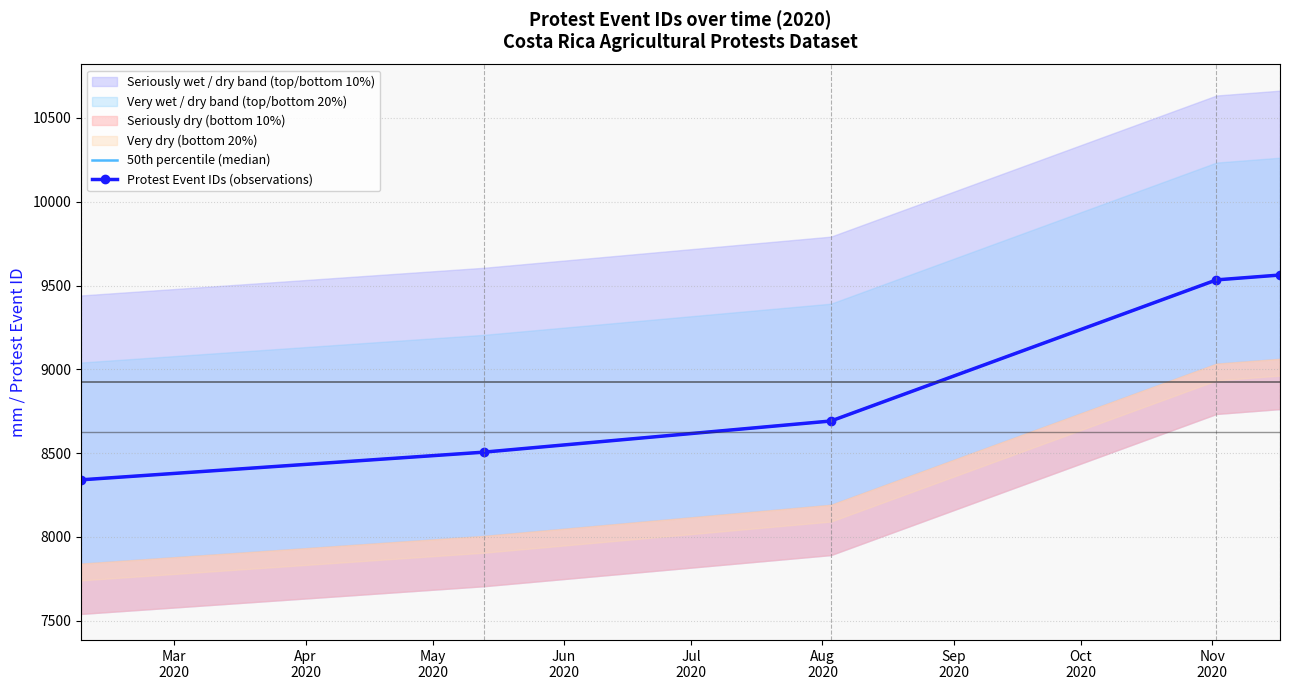

What is the total value across all series at Jul
2020?

19126